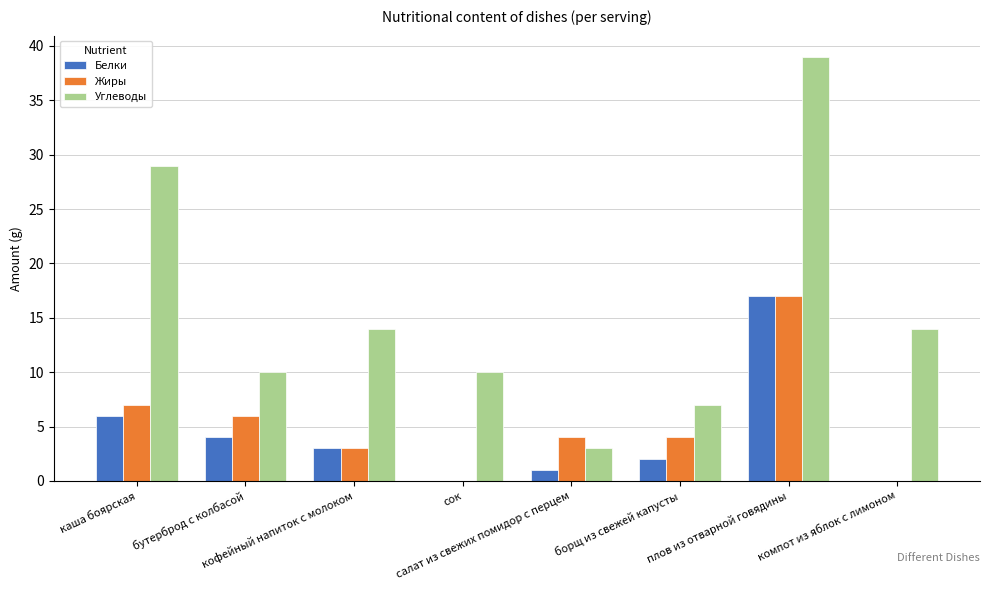

Reading left to right, what are all the values shown in this chart?

Белки: 6	4	3	0	1	2	17	0
Жиры: 7	6	3	0	4	4	17	0
Углеводы: 29	10	14	10	3	7	39	14